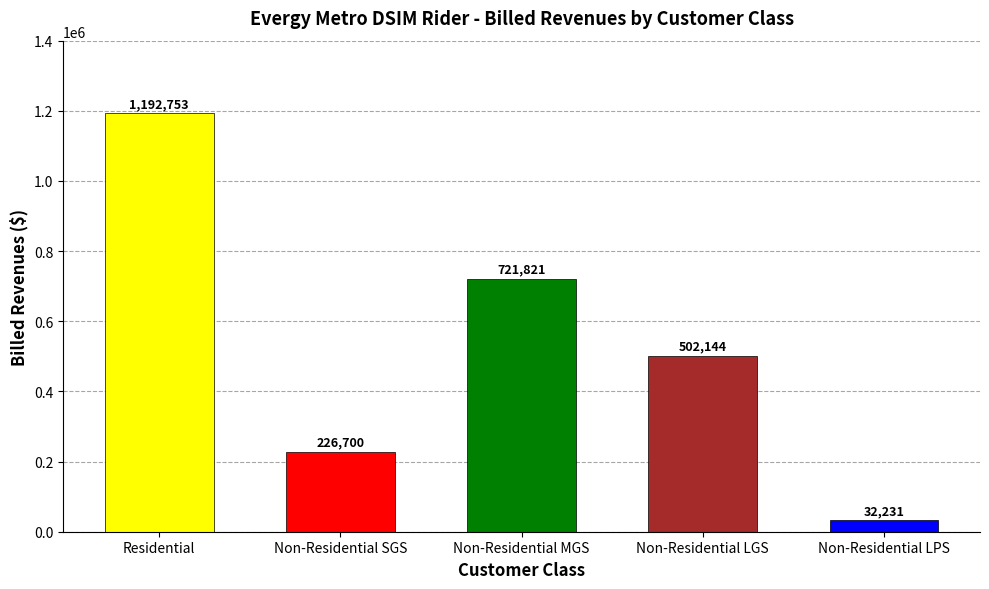

The value at Residential is 405851.3. True or false?

False